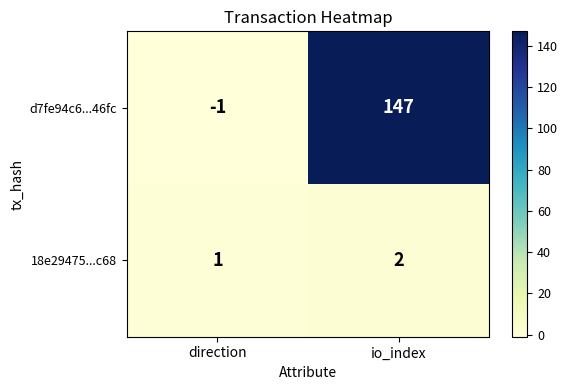

At which category is the sum across all series the highest?

io_index